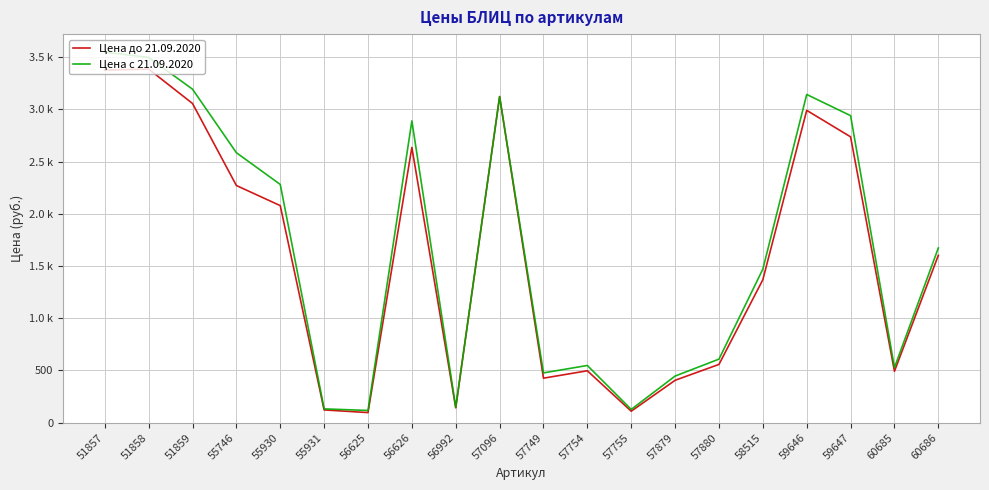

At which category does Цена до 21.09.2020 reach its first local valley?

56625